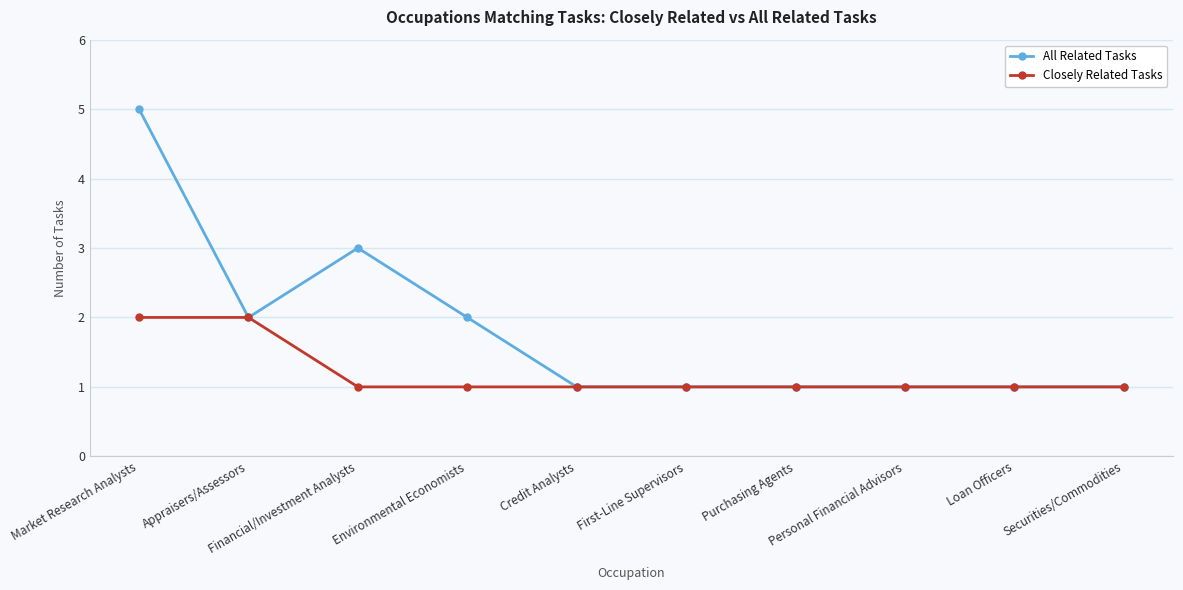

At which category does All Related Tasks reach its first local peak?

Financial/Investment Analysts